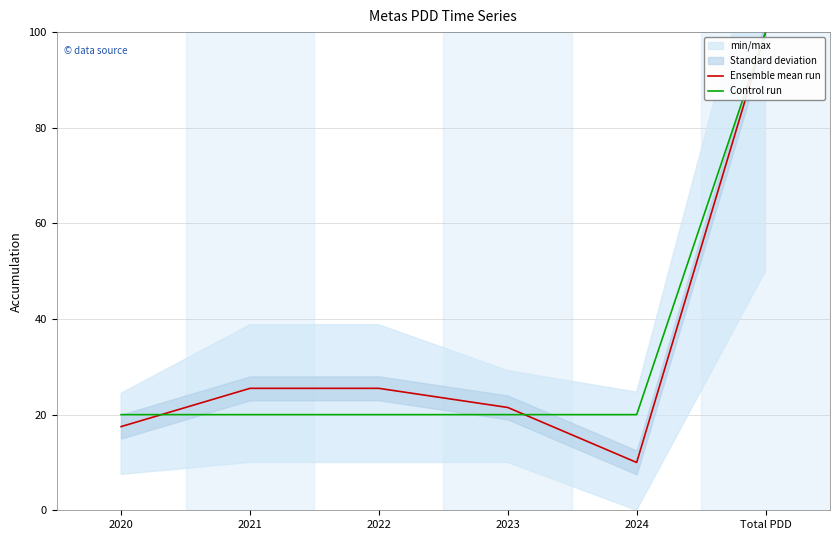

The Control run series shows 20.0 at 2023. True or false?

True